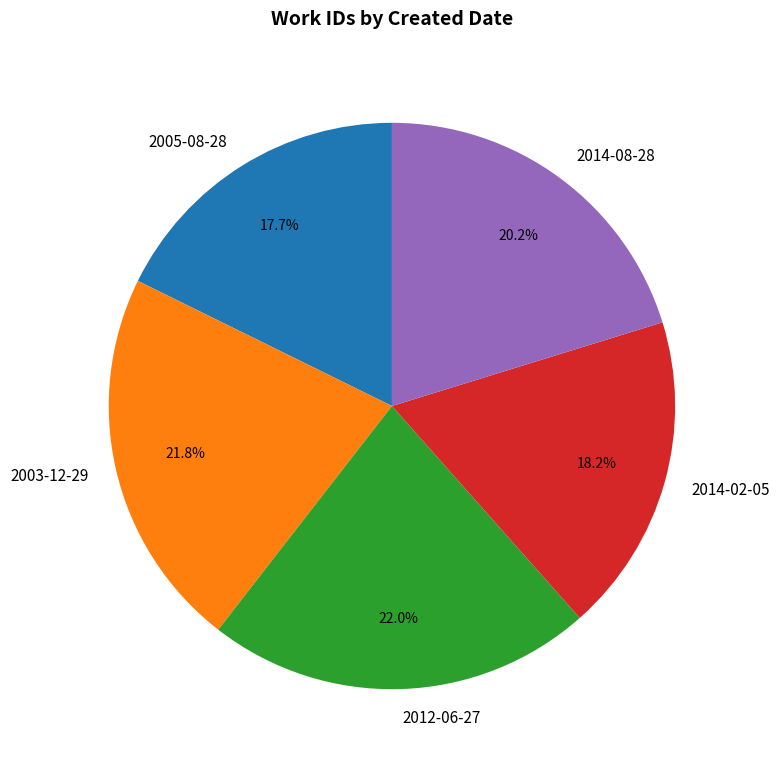

What is the smallest slice in the pie chart?

2005-08-28